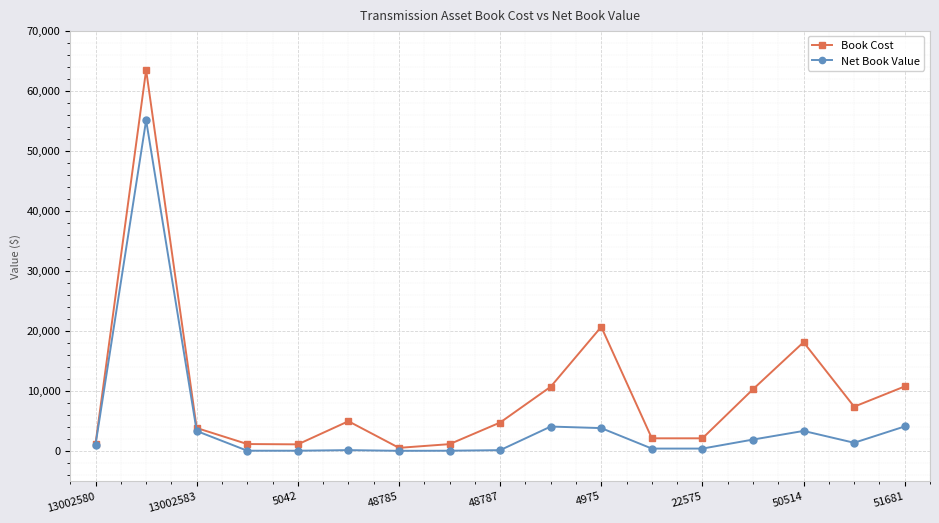

Which series has the largest total across all categories?

Book Cost